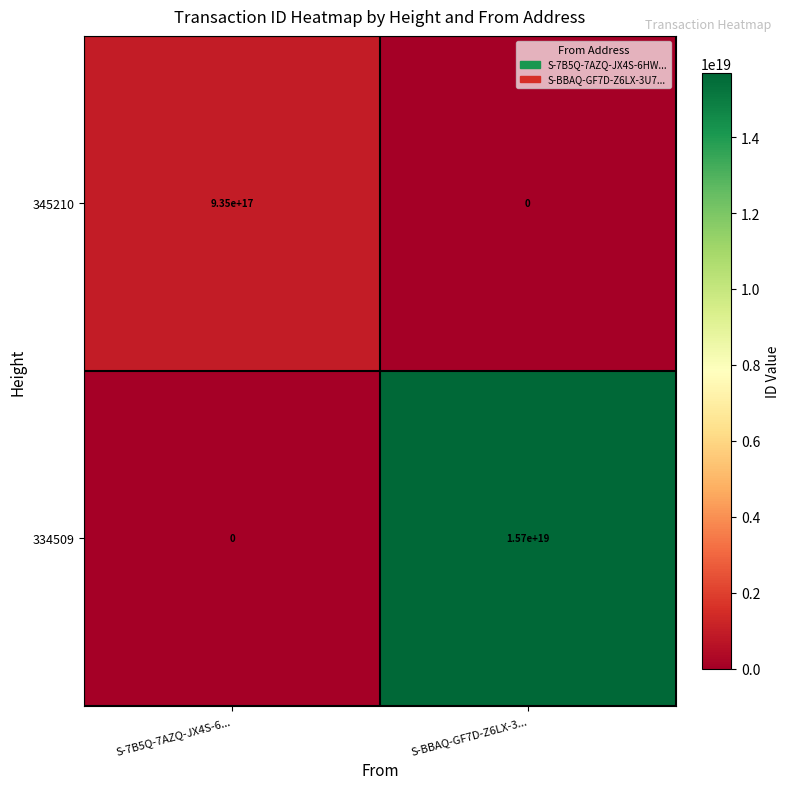

How many categories are shown in the chart?

2